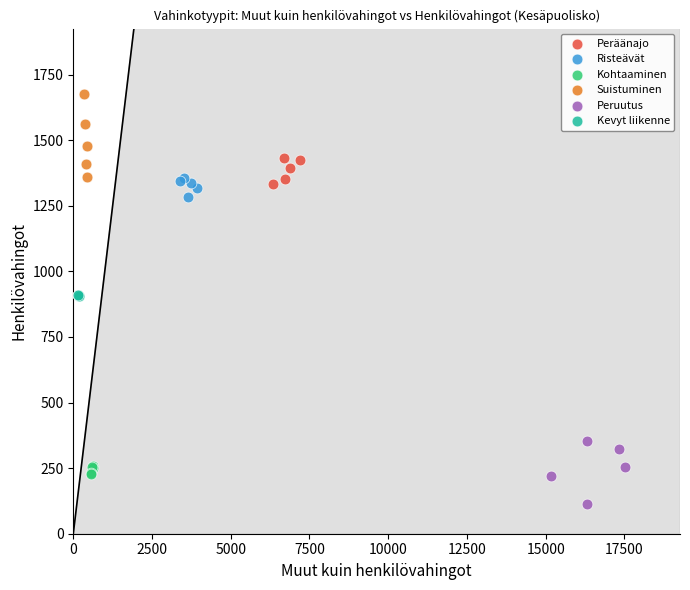

Which series reaches the minimum Y coordinate?

Peruutus